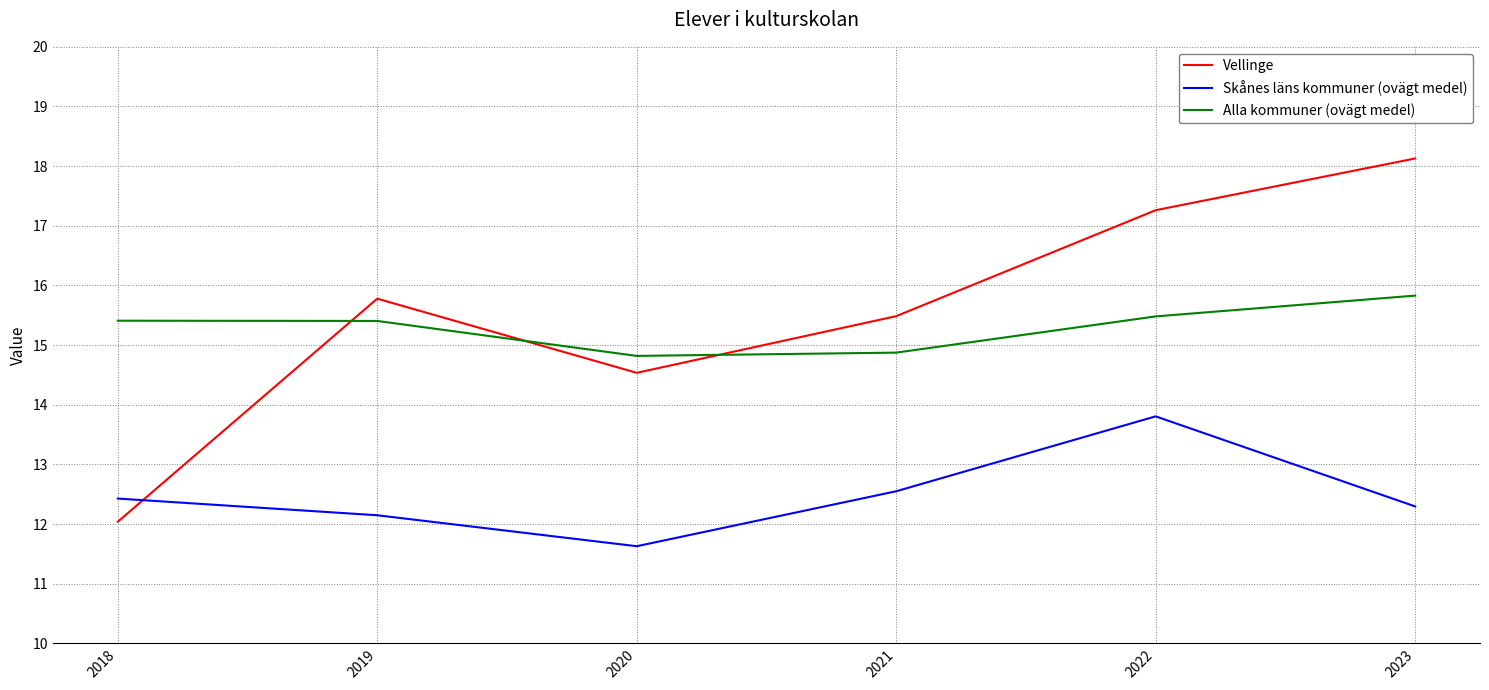

Rank the series by their maximum value, from highest to lowest.

Vellinge, Alla kommuner (ovägt medel), Skånes läns kommuner (ovägt medel)